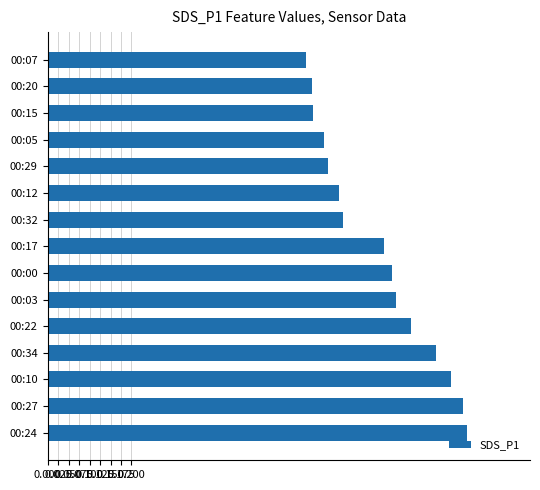

Between 00:03 and 00:05, which is larger?

00:03